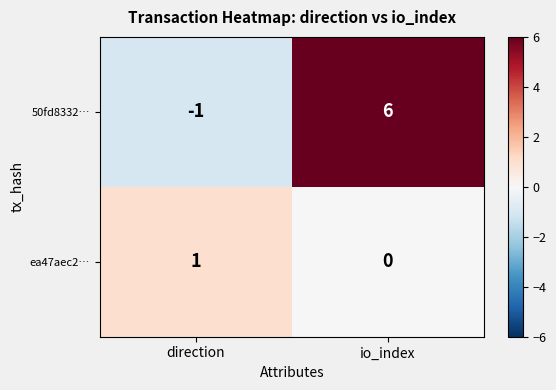

Which series has the largest total across all categories?

50fd8332…